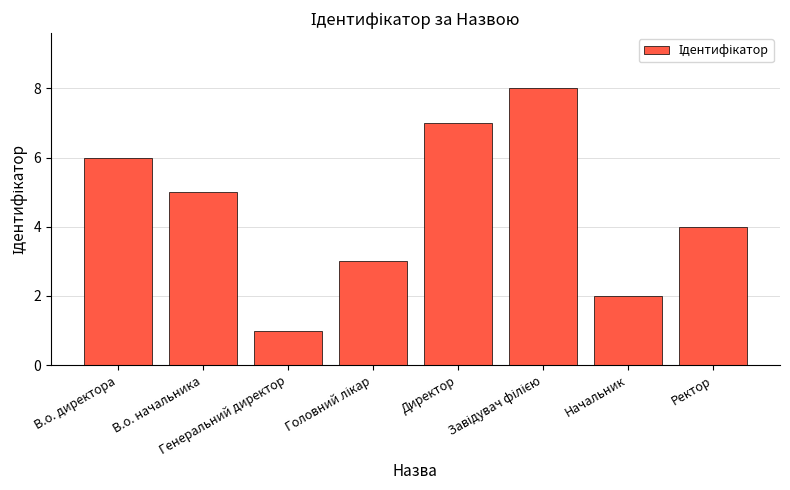

What is the greatest value displayed?

8